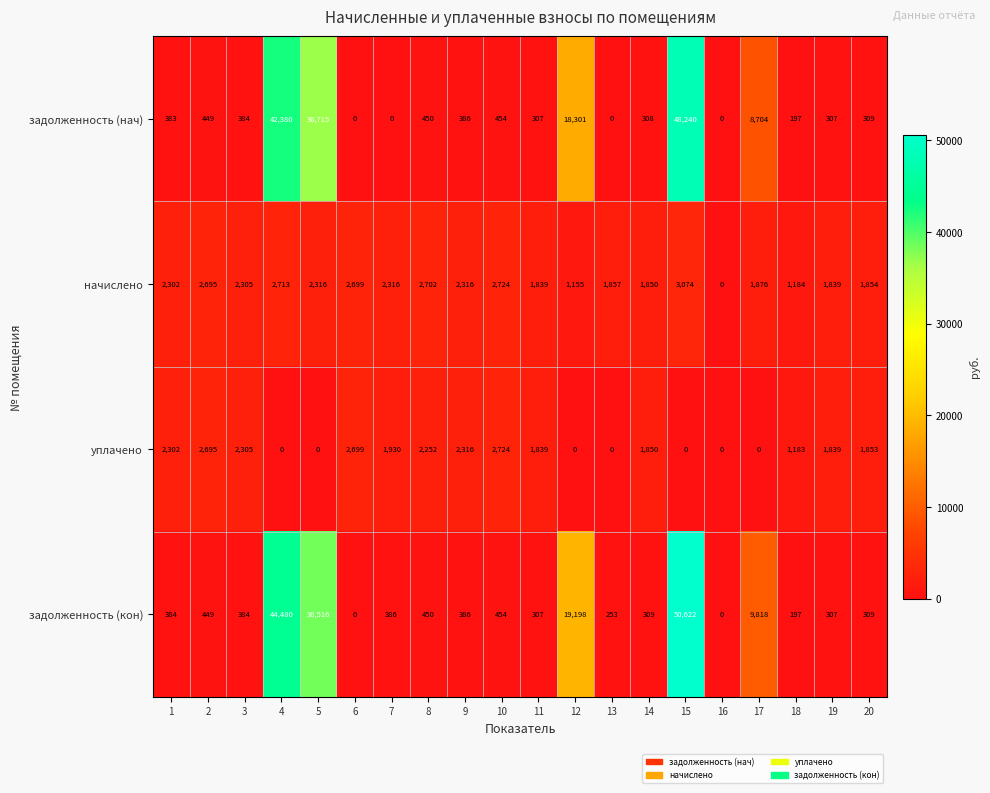

Is the value of начислено at 19 greater than the value of задолженность (нач) at 17?

No